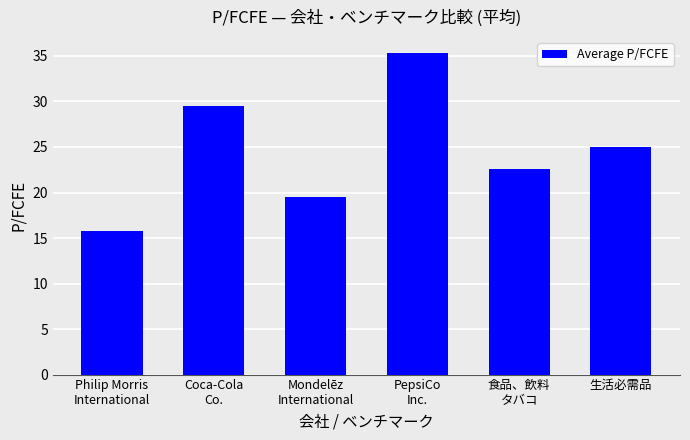

What is the value of the 4th bar from the left?

35.3